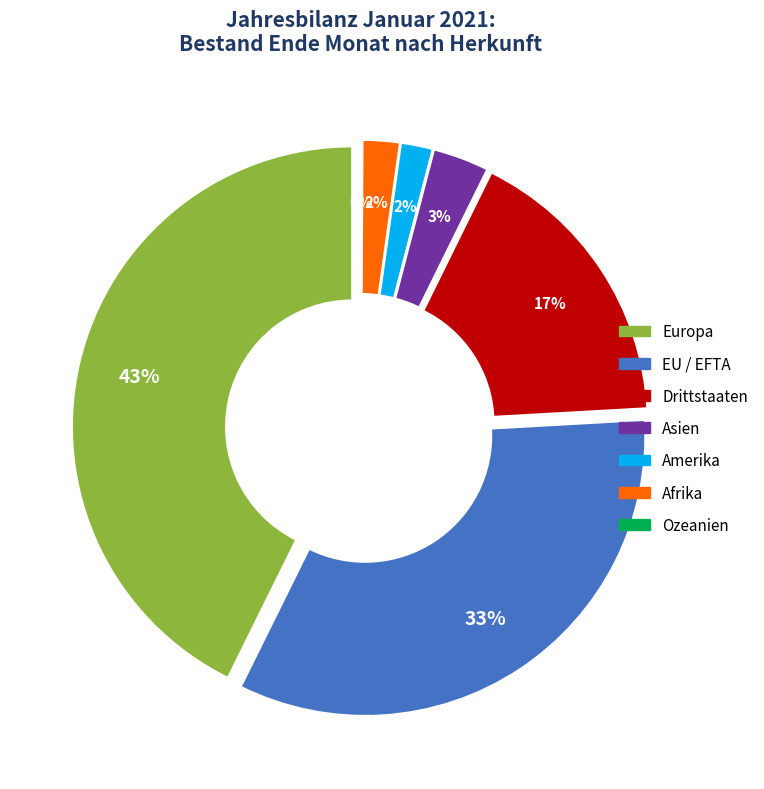

What is the largest slice in the pie chart?

Europa